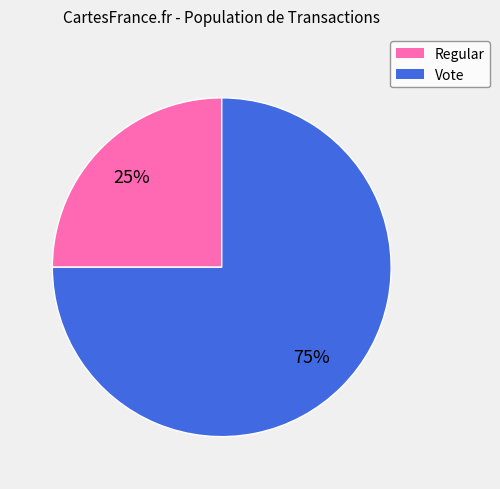

Does any single category account for the majority?

Yes